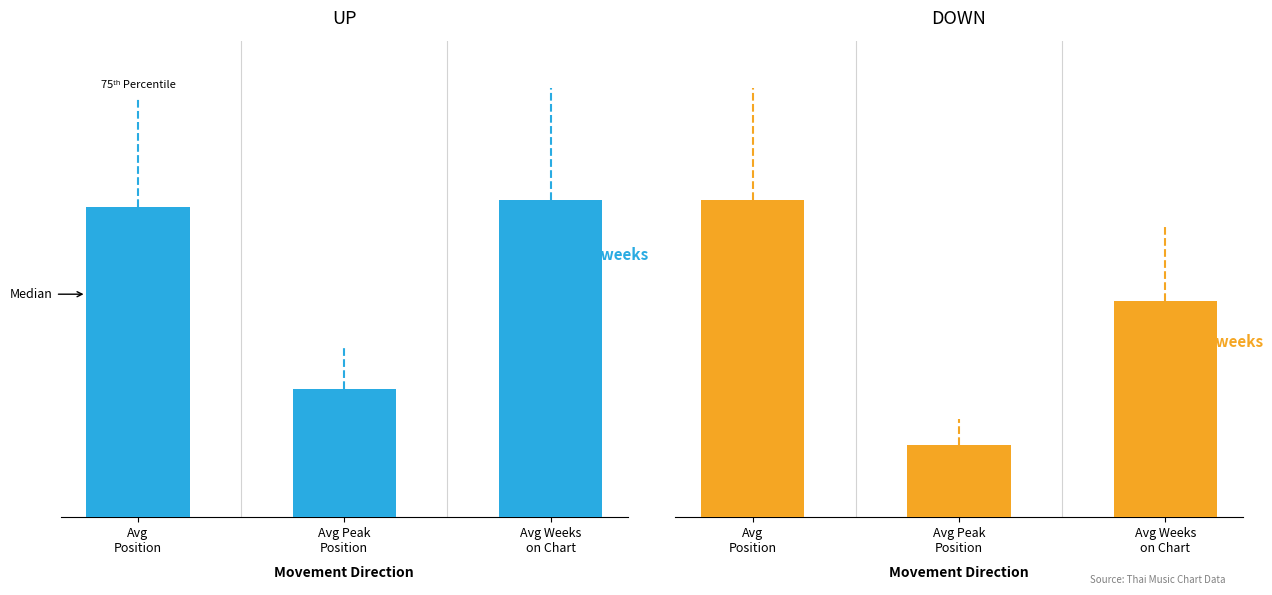

Which series has the largest total across all categories?

UP